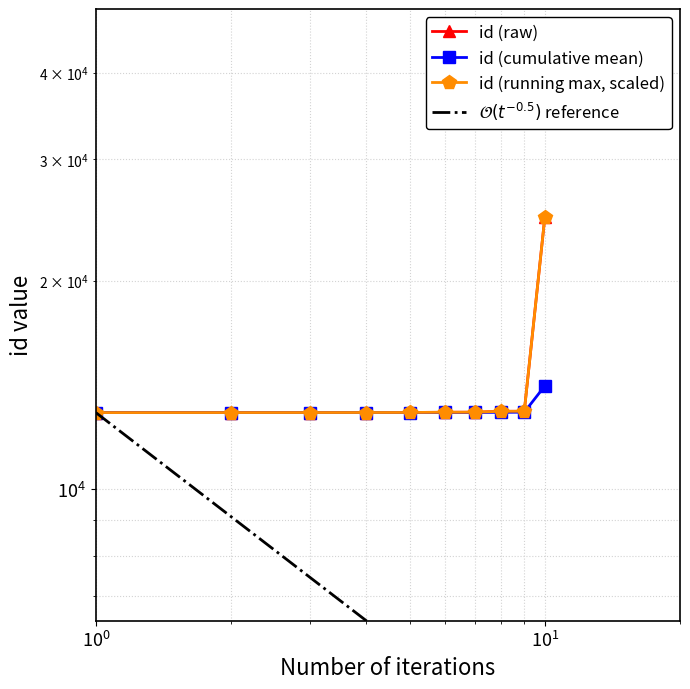

Is the value of id (raw) at 5 greater than the value of $\mathcal{O}(t^{-0.5})$ reference at 9?

Yes